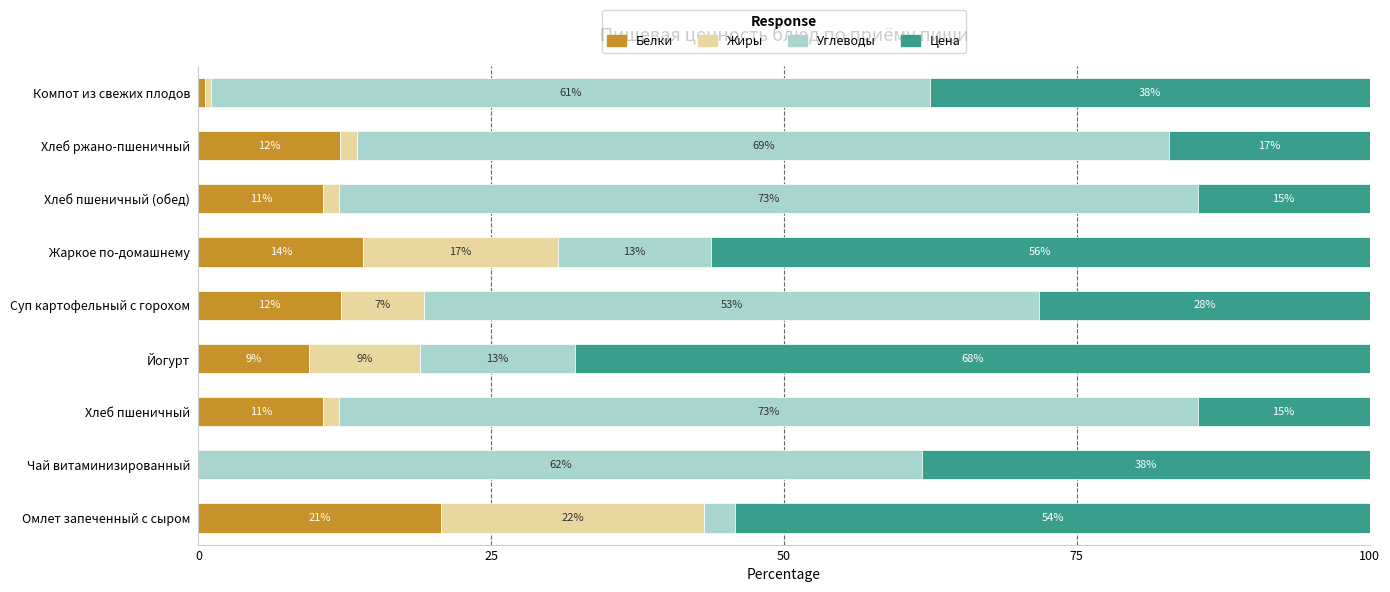

What are all the series names shown in the legend?

Белки, Жиры, Углеводы, Цена